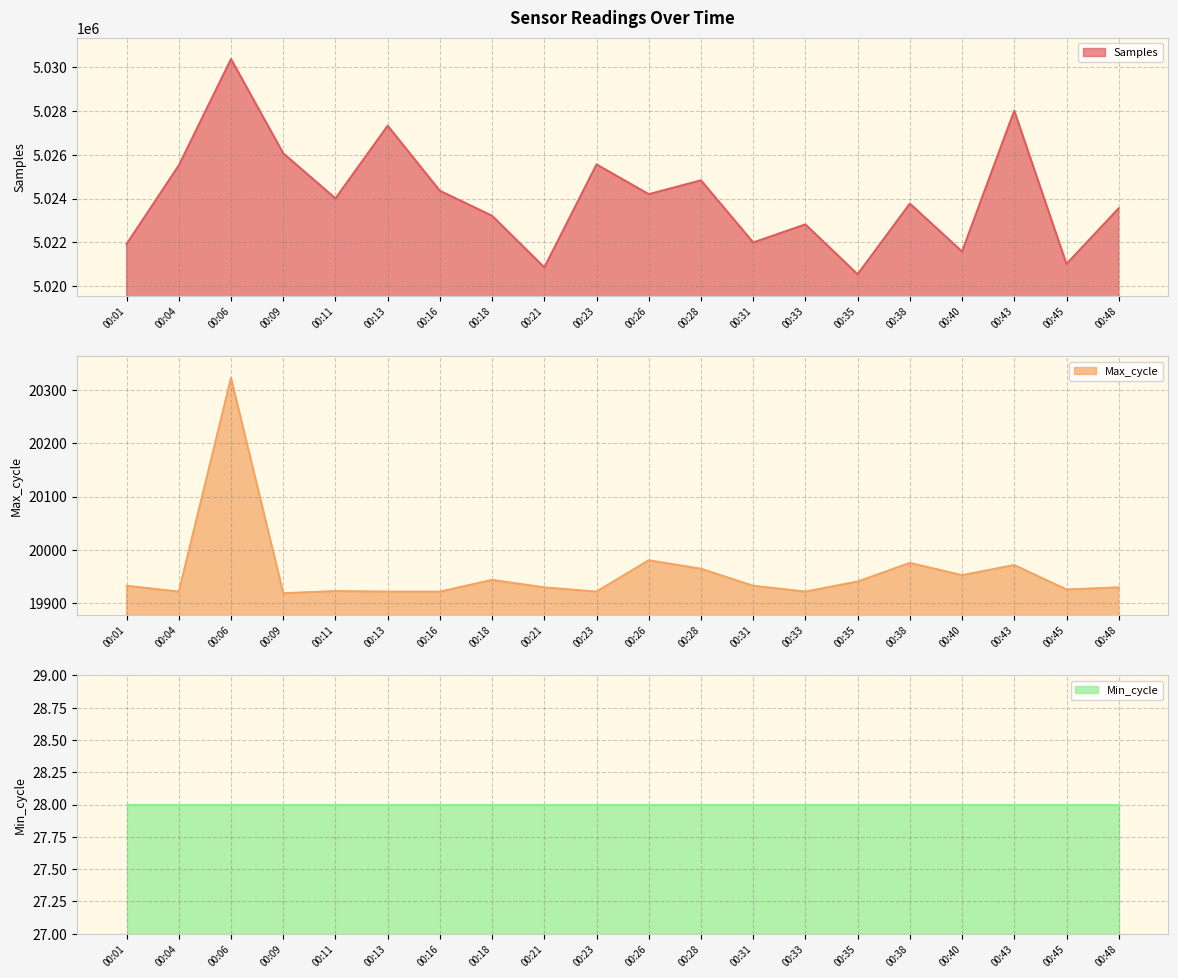

Which category has the lowest value in the Samples series?

00:35